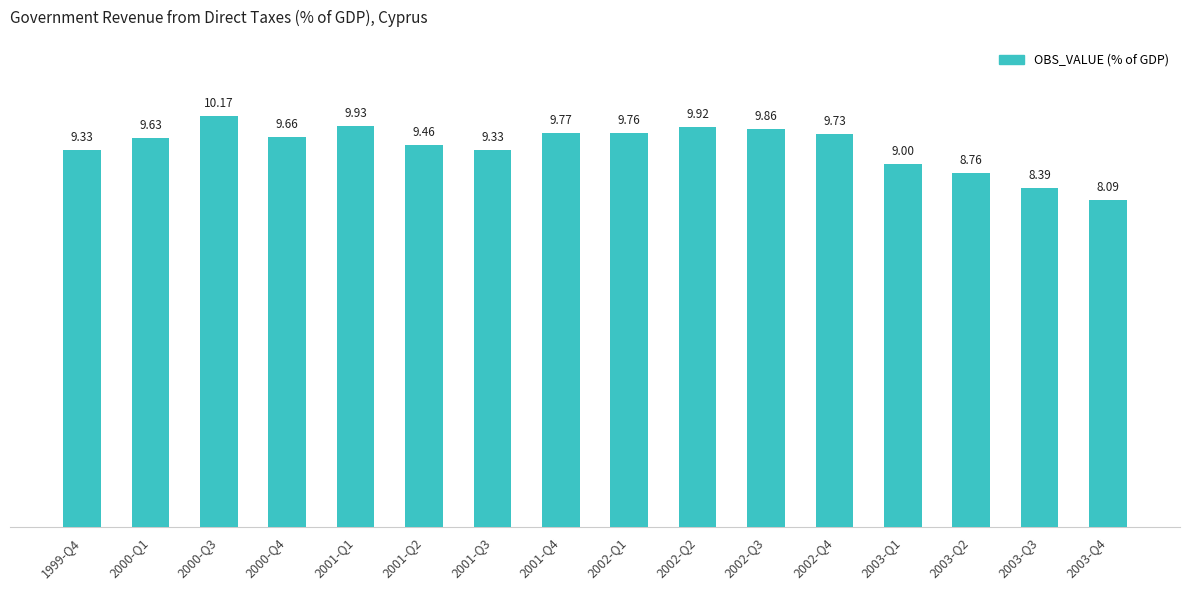

Which has a higher value, 2003-Q3 or 1999-Q4?

1999-Q4